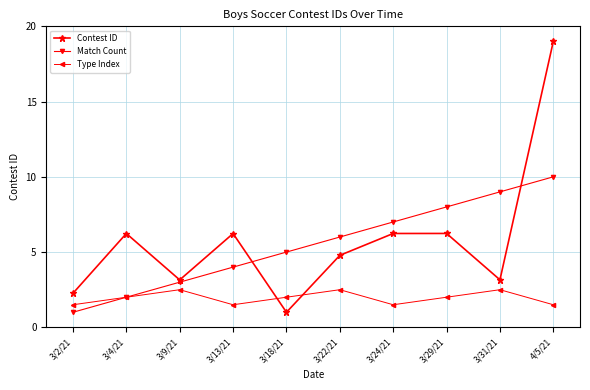

At how many categories does at least one series exceed 11?

1